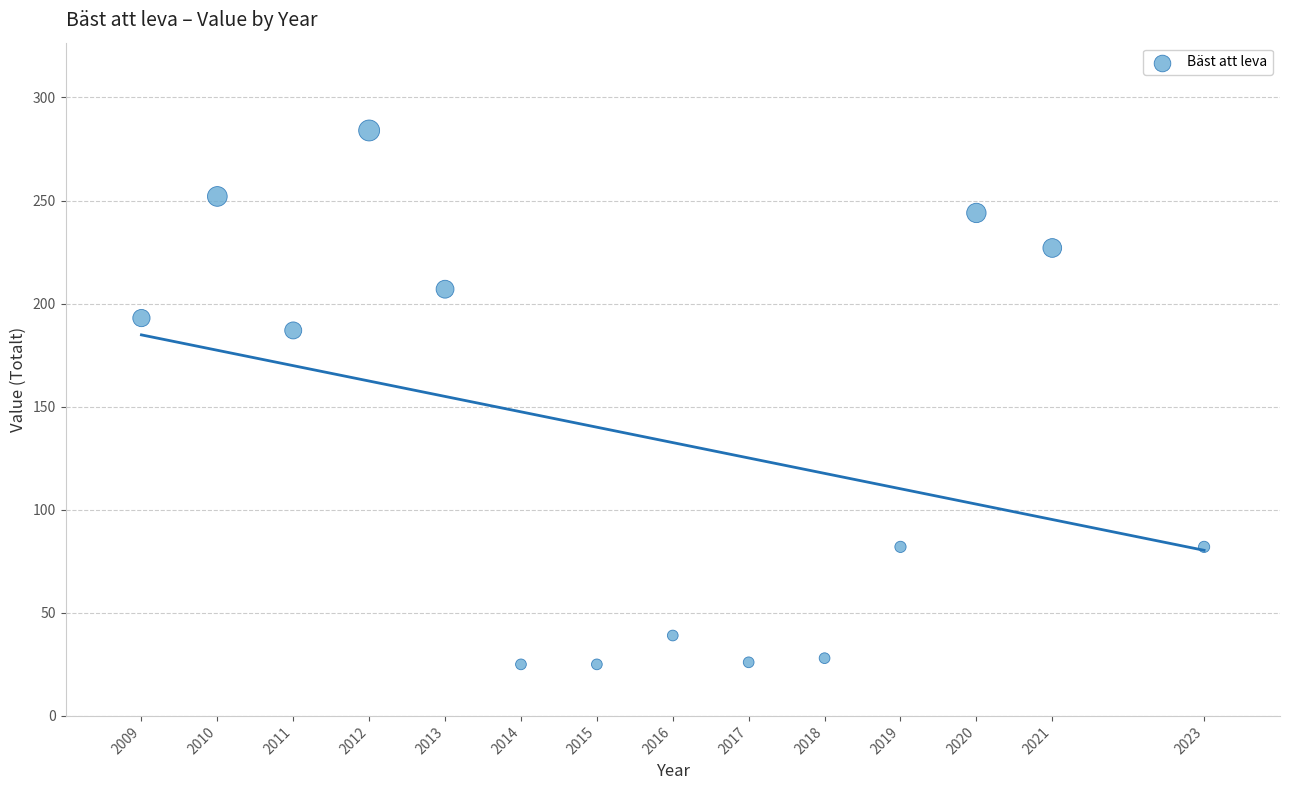

What Y value in the scatter plot is closest to 154?

187